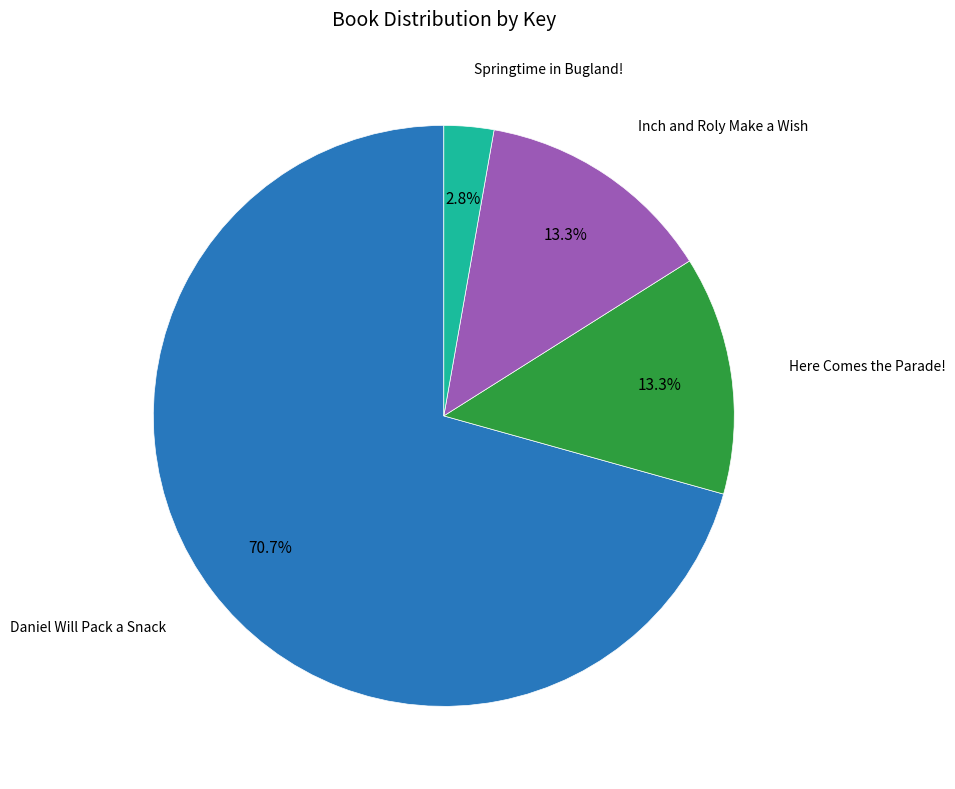

Approximately how many times larger is the value at Inch and Roly Make a Wish compared to Daniel Will Pack a Snack?

0.2